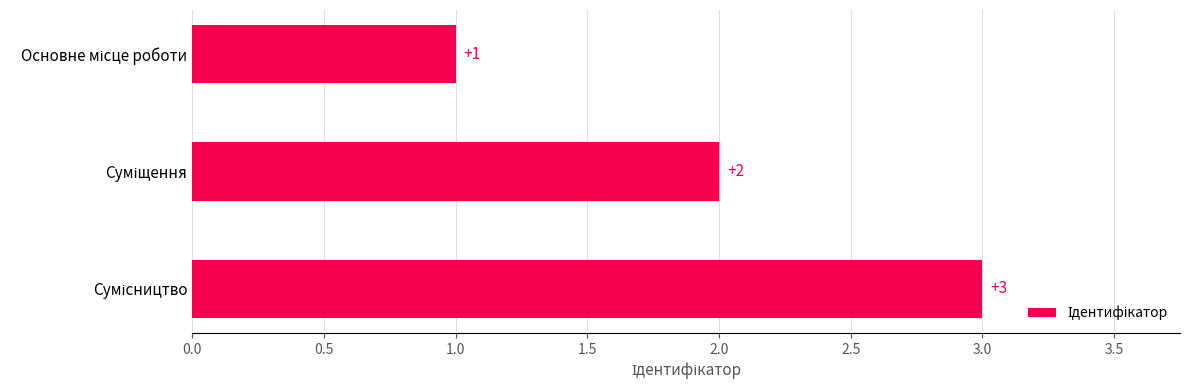

What is the value of the 2nd bar from the top?

2